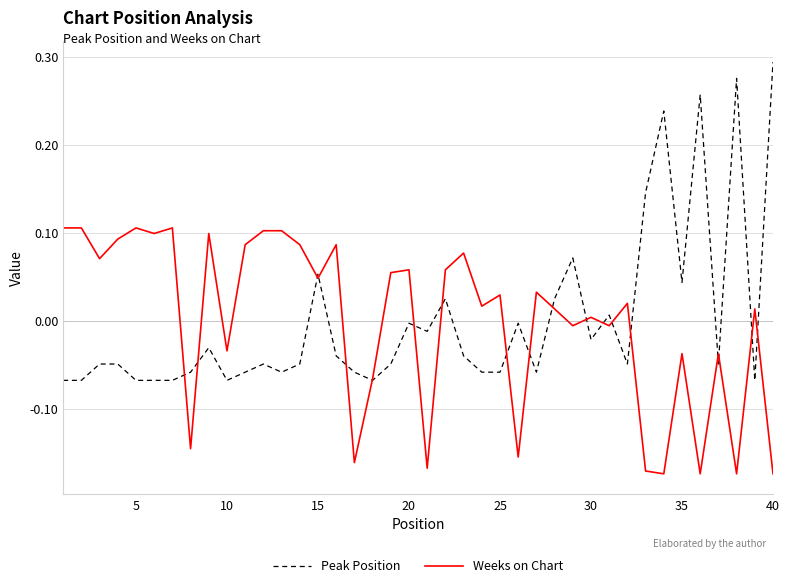

Count the number of categories in the chart.

40